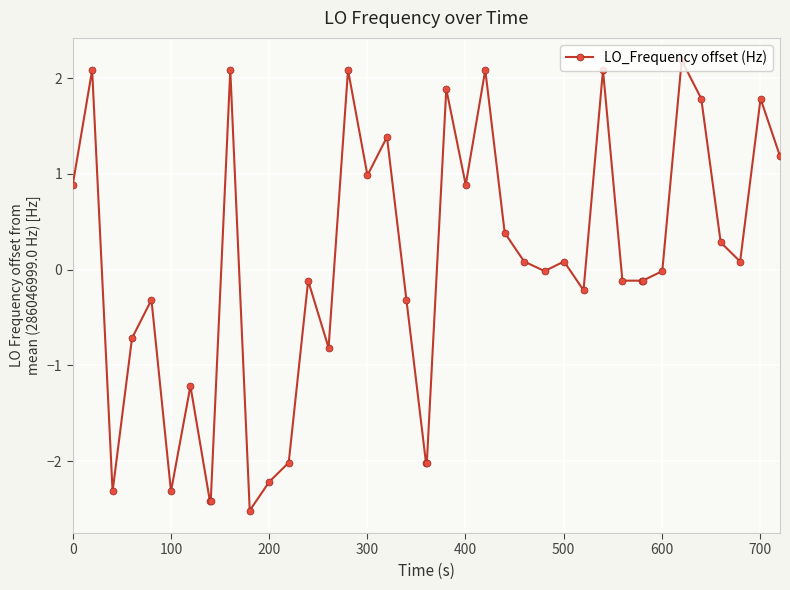

True or false: the data has more than 0 interior local peaks.

True